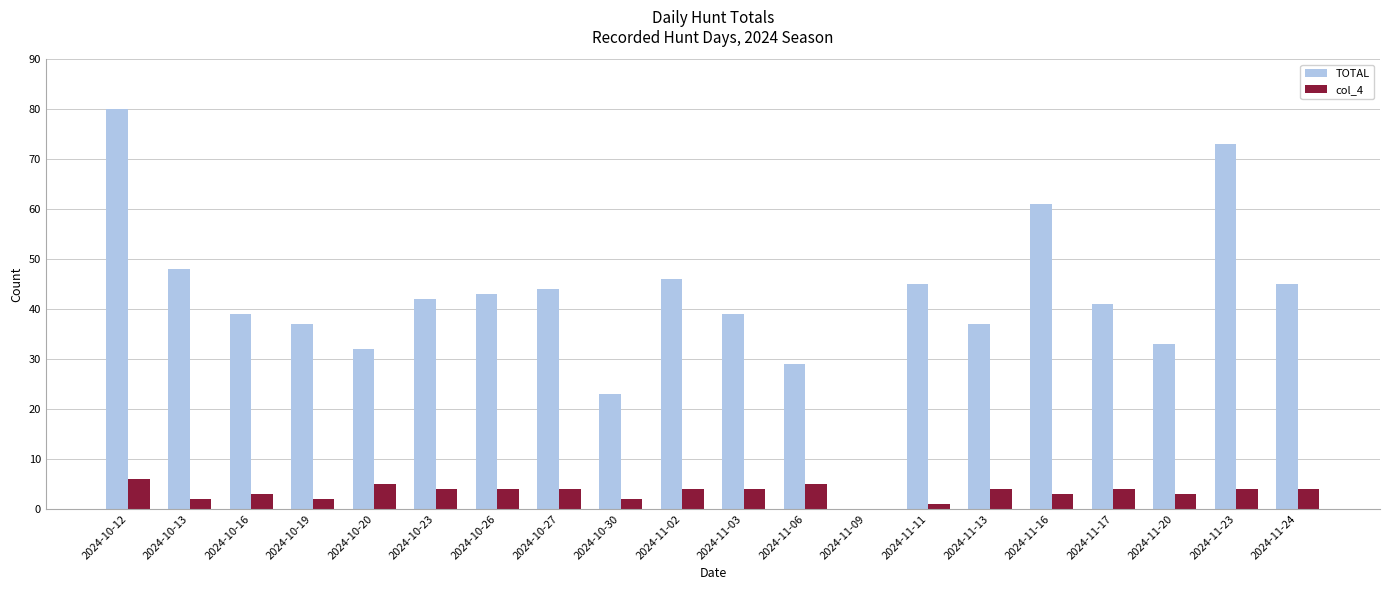

Reading right to left, list all the values displayed in this chart.

TOTAL: 2024-11-24=45	2024-11-23=73	2024-11-20=33	2024-11-17=41	2024-11-16=61	2024-11-13=37	2024-11-11=45	2024-11-09=0	2024-11-06=29	2024-11-03=39	2024-11-02=46	2024-10-30=23	2024-10-27=44	2024-10-26=43	2024-10-23=42	2024-10-20=32	2024-10-19=37	2024-10-16=39	2024-10-13=48	2024-10-12=80
col_4: 2024-11-24=4	2024-11-23=4	2024-11-20=3	2024-11-17=4	2024-11-16=3	2024-11-13=4	2024-11-11=1	2024-11-09=0	2024-11-06=5	2024-11-03=4	2024-11-02=4	2024-10-30=2	2024-10-27=4	2024-10-26=4	2024-10-23=4	2024-10-20=5	2024-10-19=2	2024-10-16=3	2024-10-13=2	2024-10-12=6